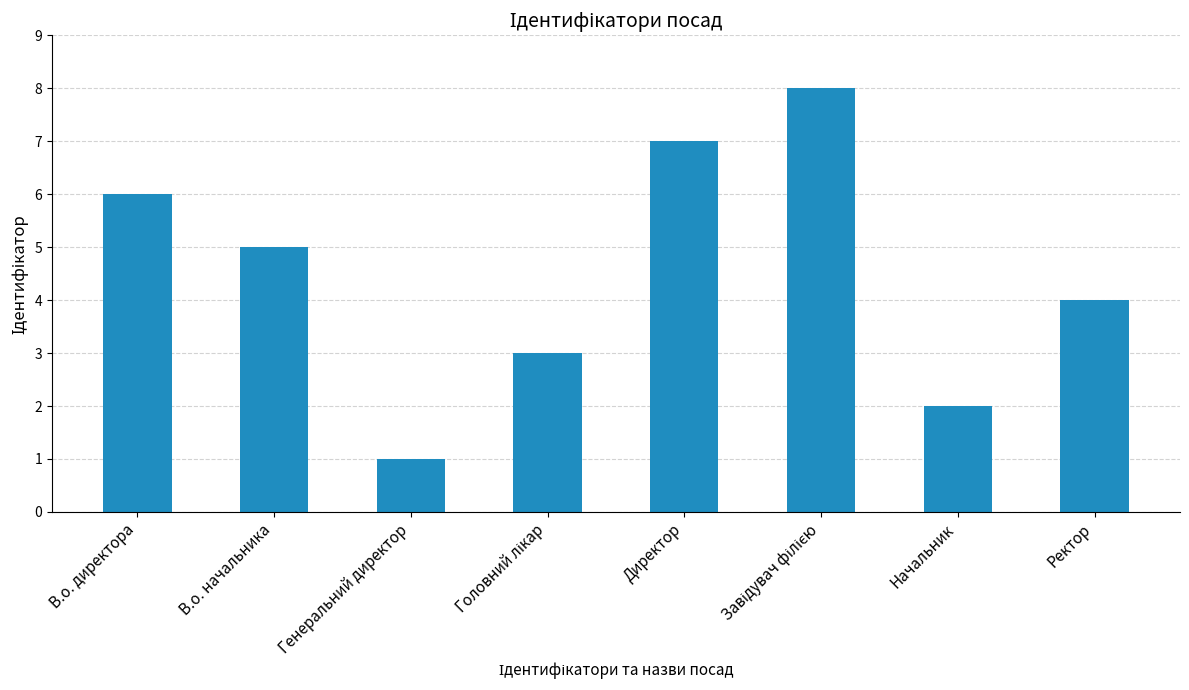

What is the difference between the maximum and second lowest values?

6